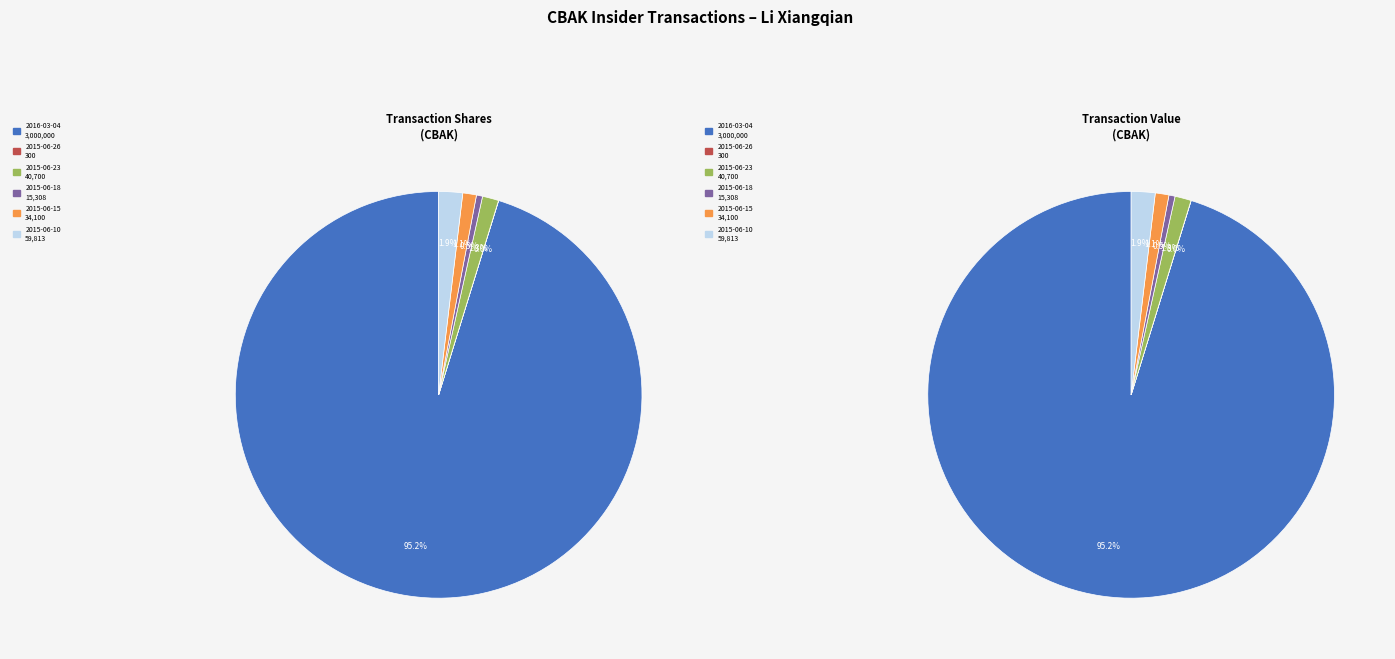

Rank the categories by value from highest to lowest.

2016-03-04, 2015-06-10, 2015-06-23, 2015-06-15, 2015-06-18, 2015-06-26